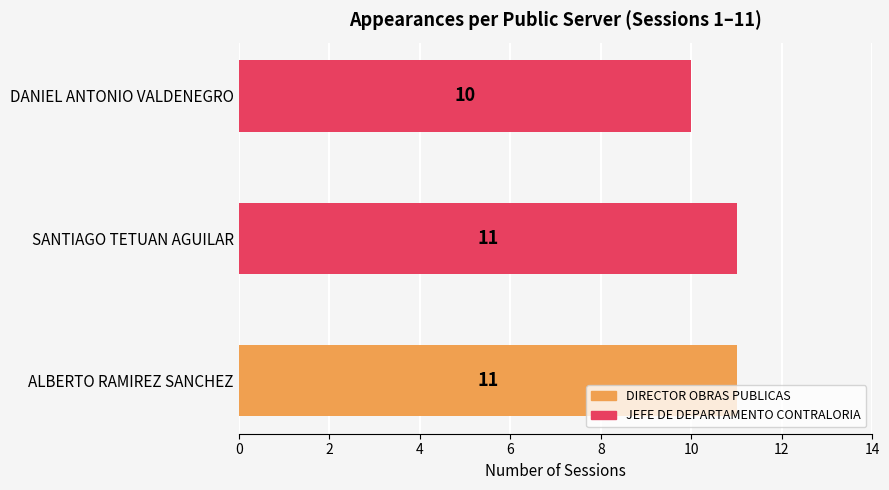

Count the values in the range 10 to 11.

3